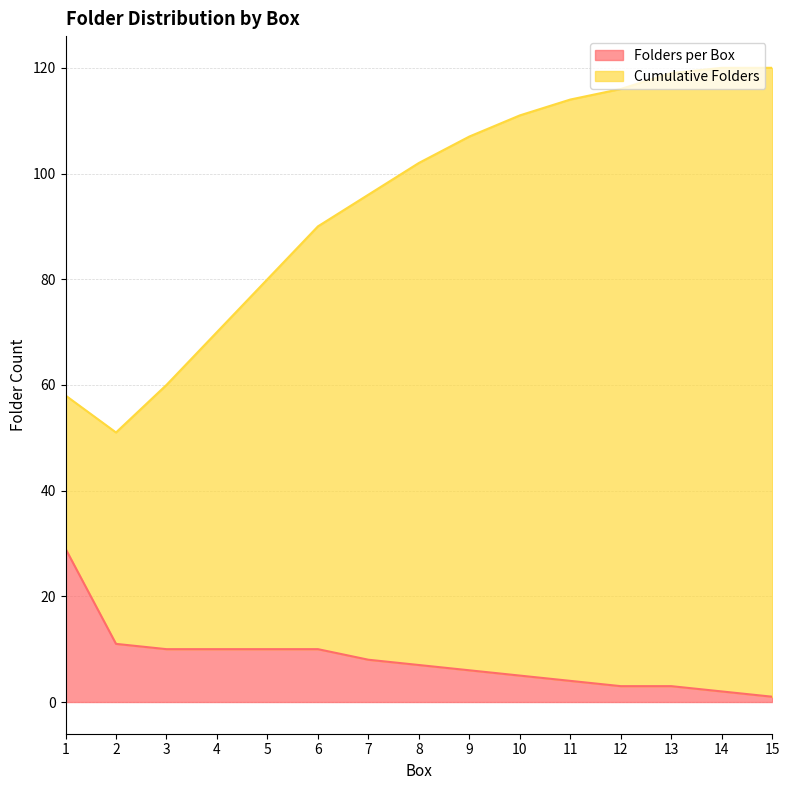

Is it true that Folders per Box equals 43 at 1?

False